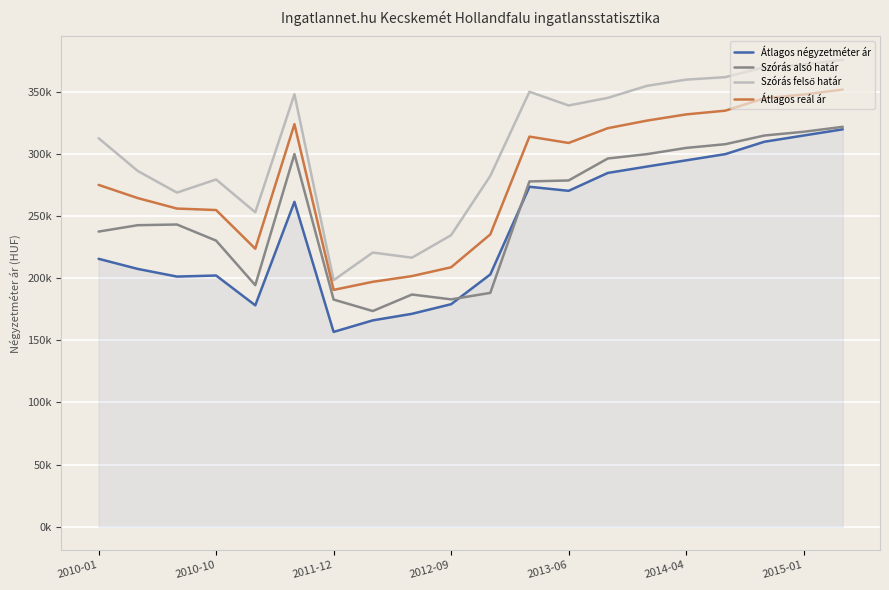

Reading right to left, extract all data points from this chart.

Átlagos négyzetméter ár: 320000	315000	310000	300000	295000	290000	284856	270457	273730	203117	179151	171411	166135	156844	261574	178250	202255	201408	207553	215710
Szórás alsó határ: 322000	318000	315000	308000	305000	300000	296487	278806	278016	188260	183049	186951	173639	182871	300046	194480	230351	243328	242777	237634
Szórás felső határ: 376000	372000	370000	362000	360000	355000	345309	339202	350228	282436	234733	216611	220753	198467	348212	253168	279609	269020	286421	312838
Átlagos reál ár: 352000	348000	345000	335000	332000	327000	320898	309004	314122	235348	208891	201781	197196	190669	324129	223824	254980	256174	264599	275236